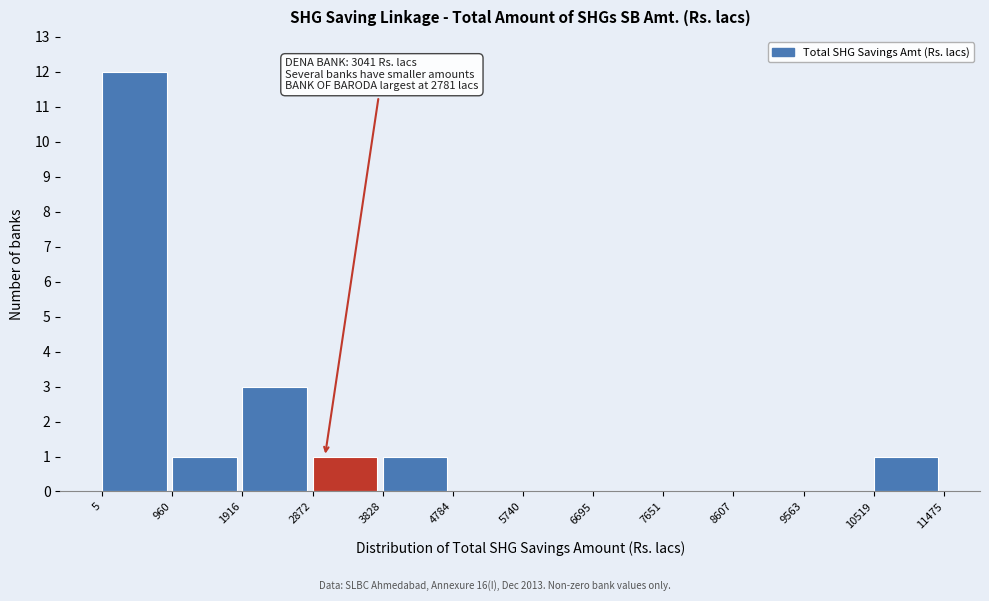

Over which range of the x-axis is the bar tallest?

5 to 960